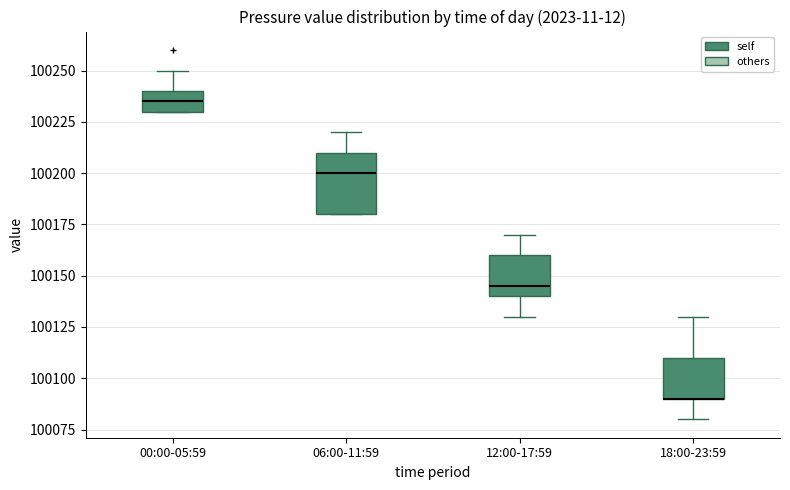

Reading left to right, transcribe this box plot: for each box, give where its median line is, the range the box spans, and where its two whiskers end, as read against the y-axis. The values are not printed on the chart, so give them approximately, as read against the axis.

00:00-05:59: median 100235, box 100230 to 100240, whiskers 100230 to 100250
06:00-11:59: median 100200, box 100180 to 100210, whiskers 100180 to 100220
12:00-17:59: median 100145, box 100140 to 100160, whiskers 100130 to 100170
18:00-23:59: median 100090 (drawn on the box's lower edge), box 100090 to 100110, whiskers 100080 to 100130